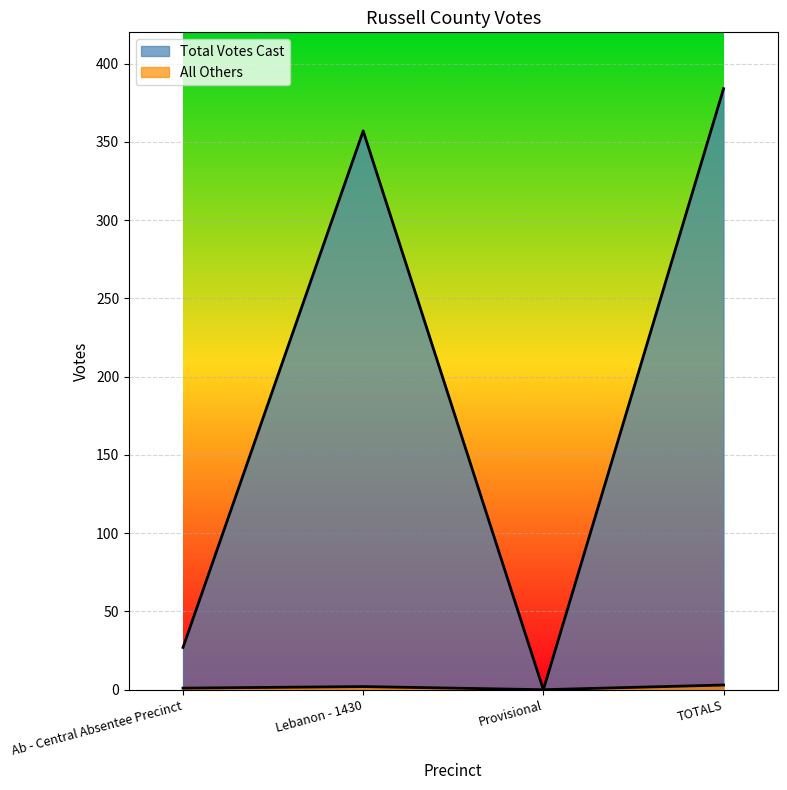

What position from the right is TOTALS?

1